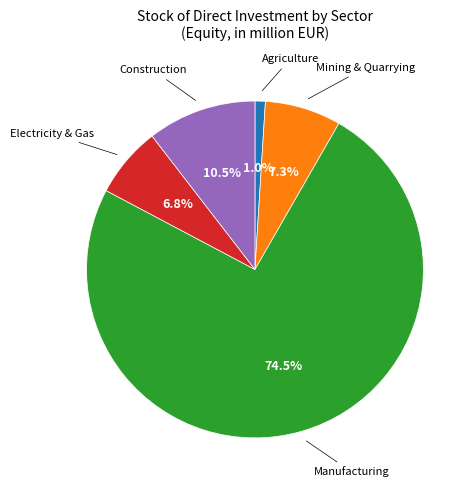

Rank the categories by value from lowest to highest.

Agriculture, Electricity & Gas, Mining & Quarrying, Construction, Manufacturing